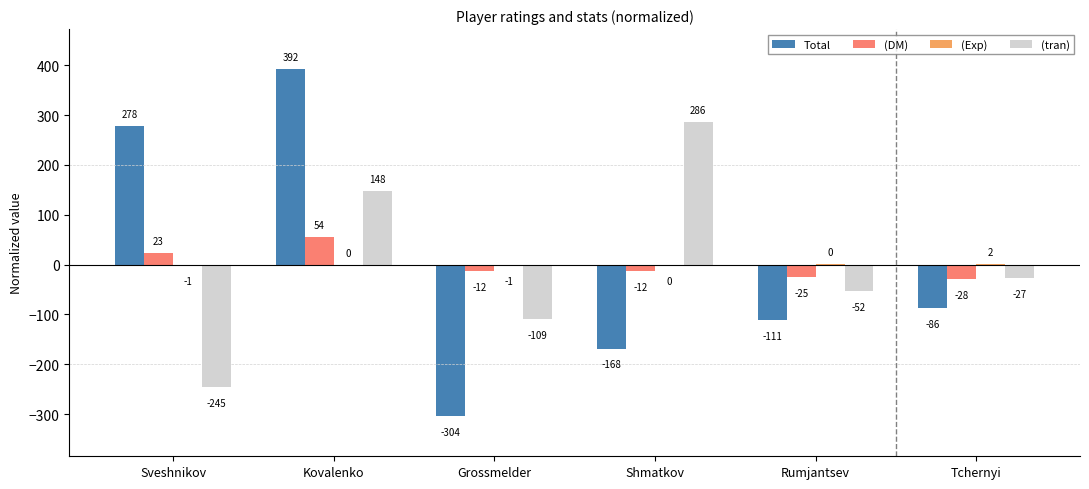

What is the label of the 3rd bar from the left?

Grossmelder